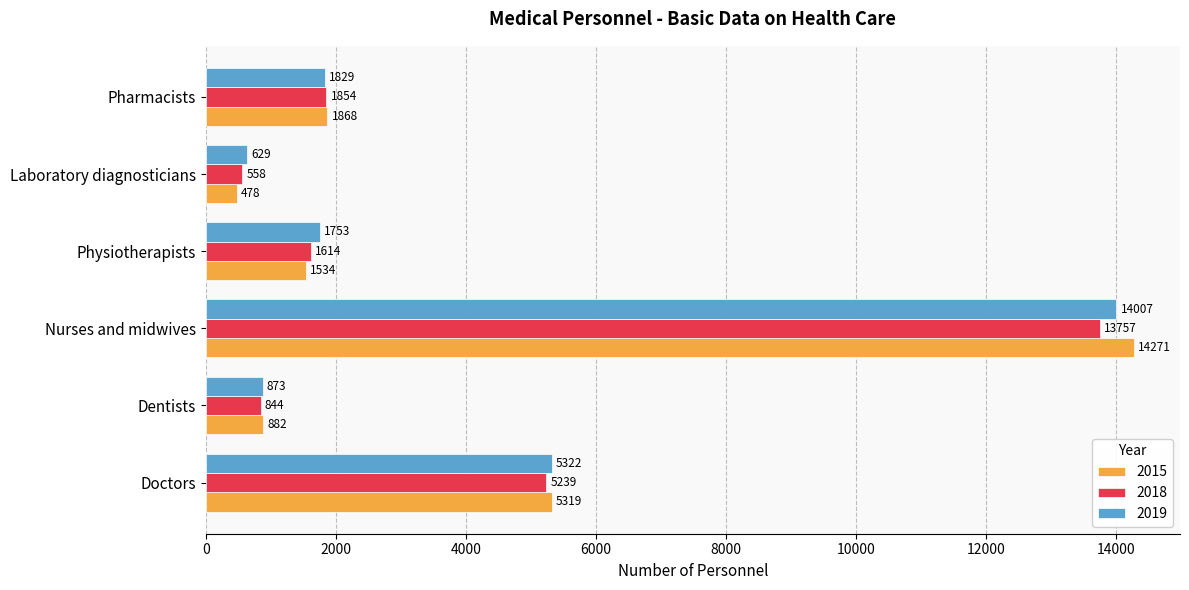

At which category is the sum across all series the highest?

Nurses and midwives